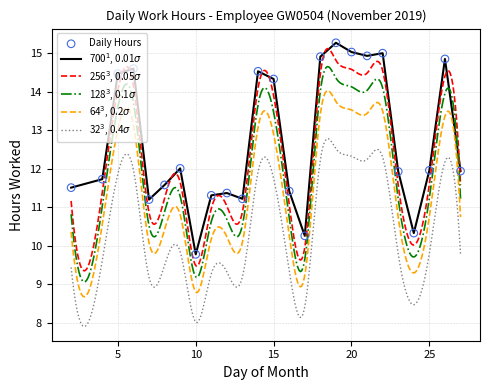

Between 5 and 14, which is larger?

14